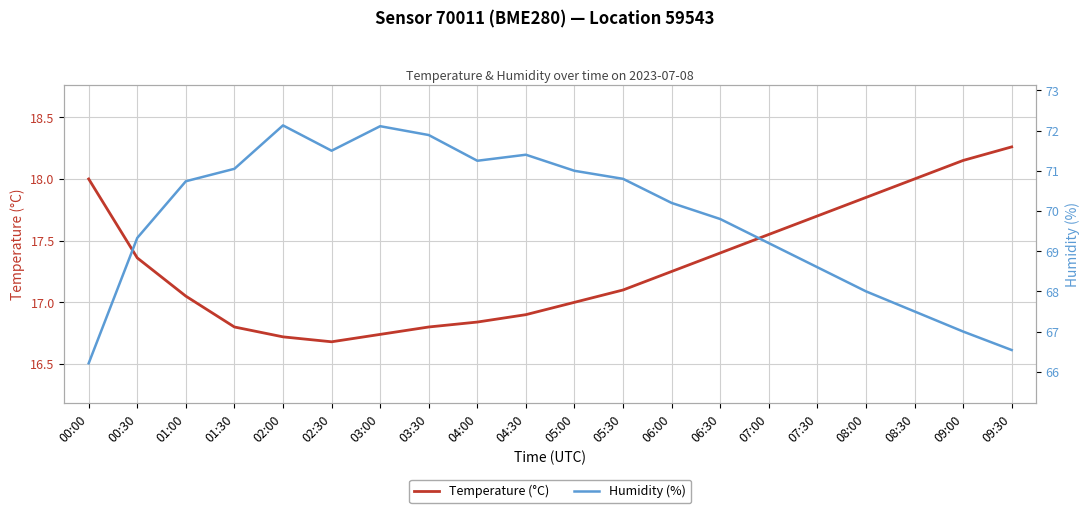

At which category does the chart reach its peak across all series?

02:00